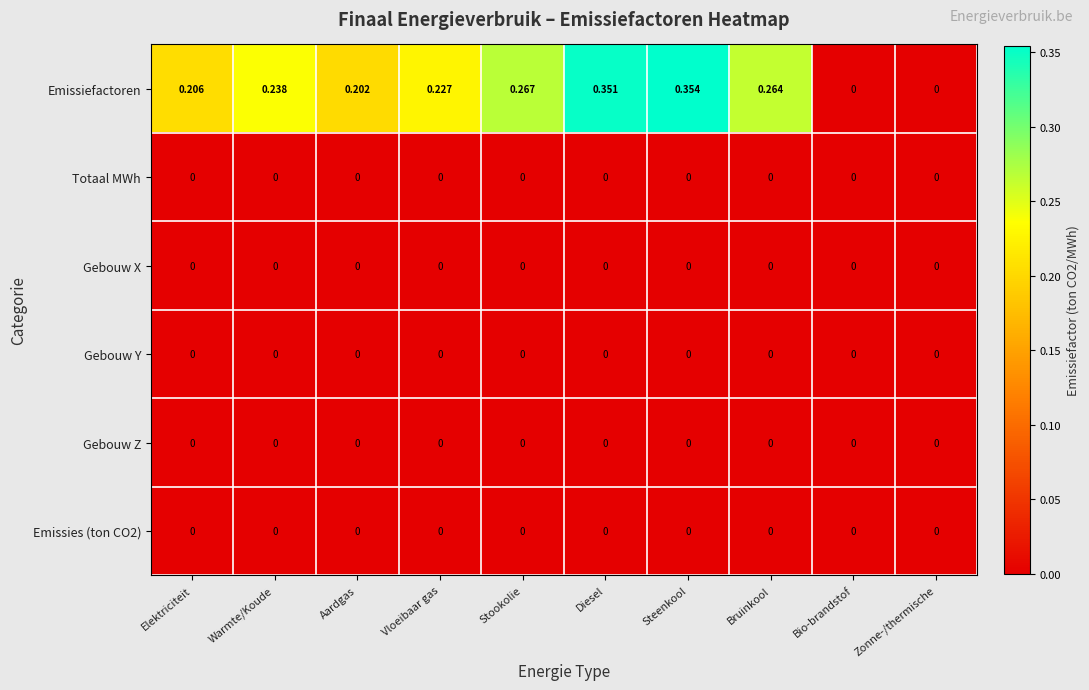

At which category is the sum across all series the highest?

Steenkool